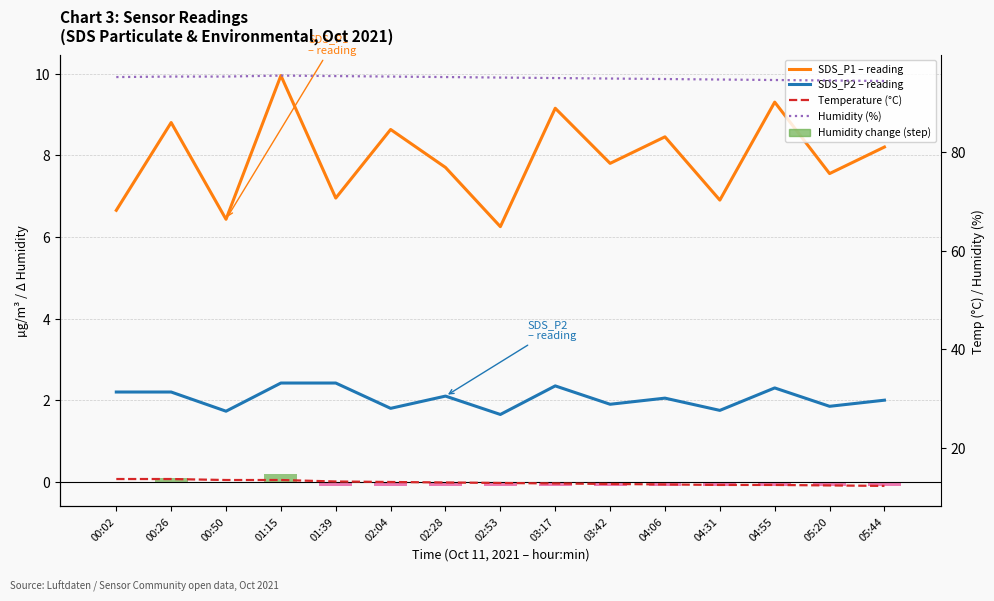

What is the lowest value of the Temperature (°C) series?

12.3